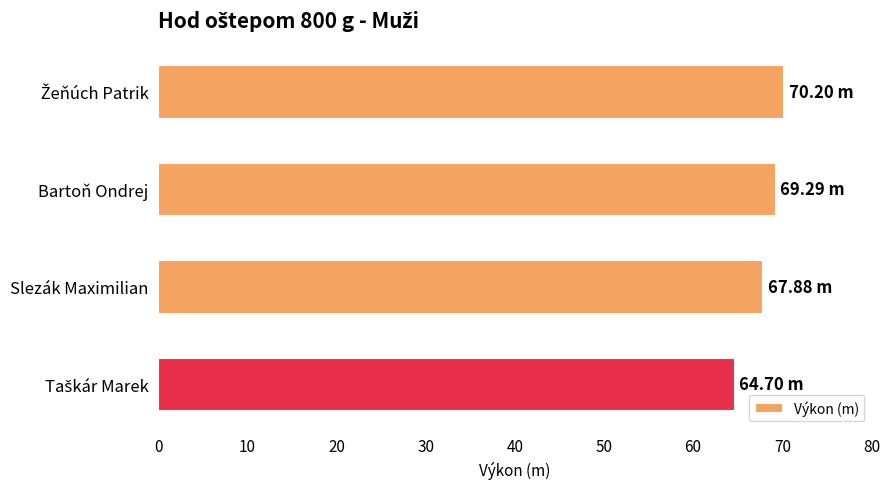

Does the chart contain any negative values?

No